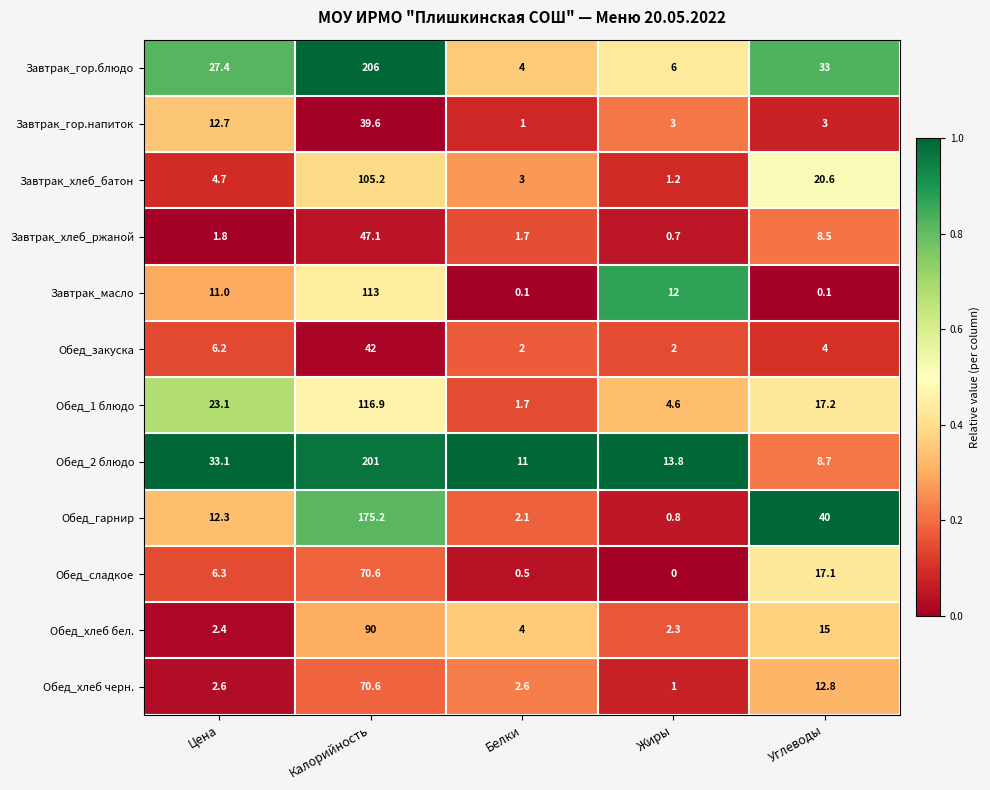

Which series changed the most between Цена and Жиры?

Завтрак_гор.блюдо